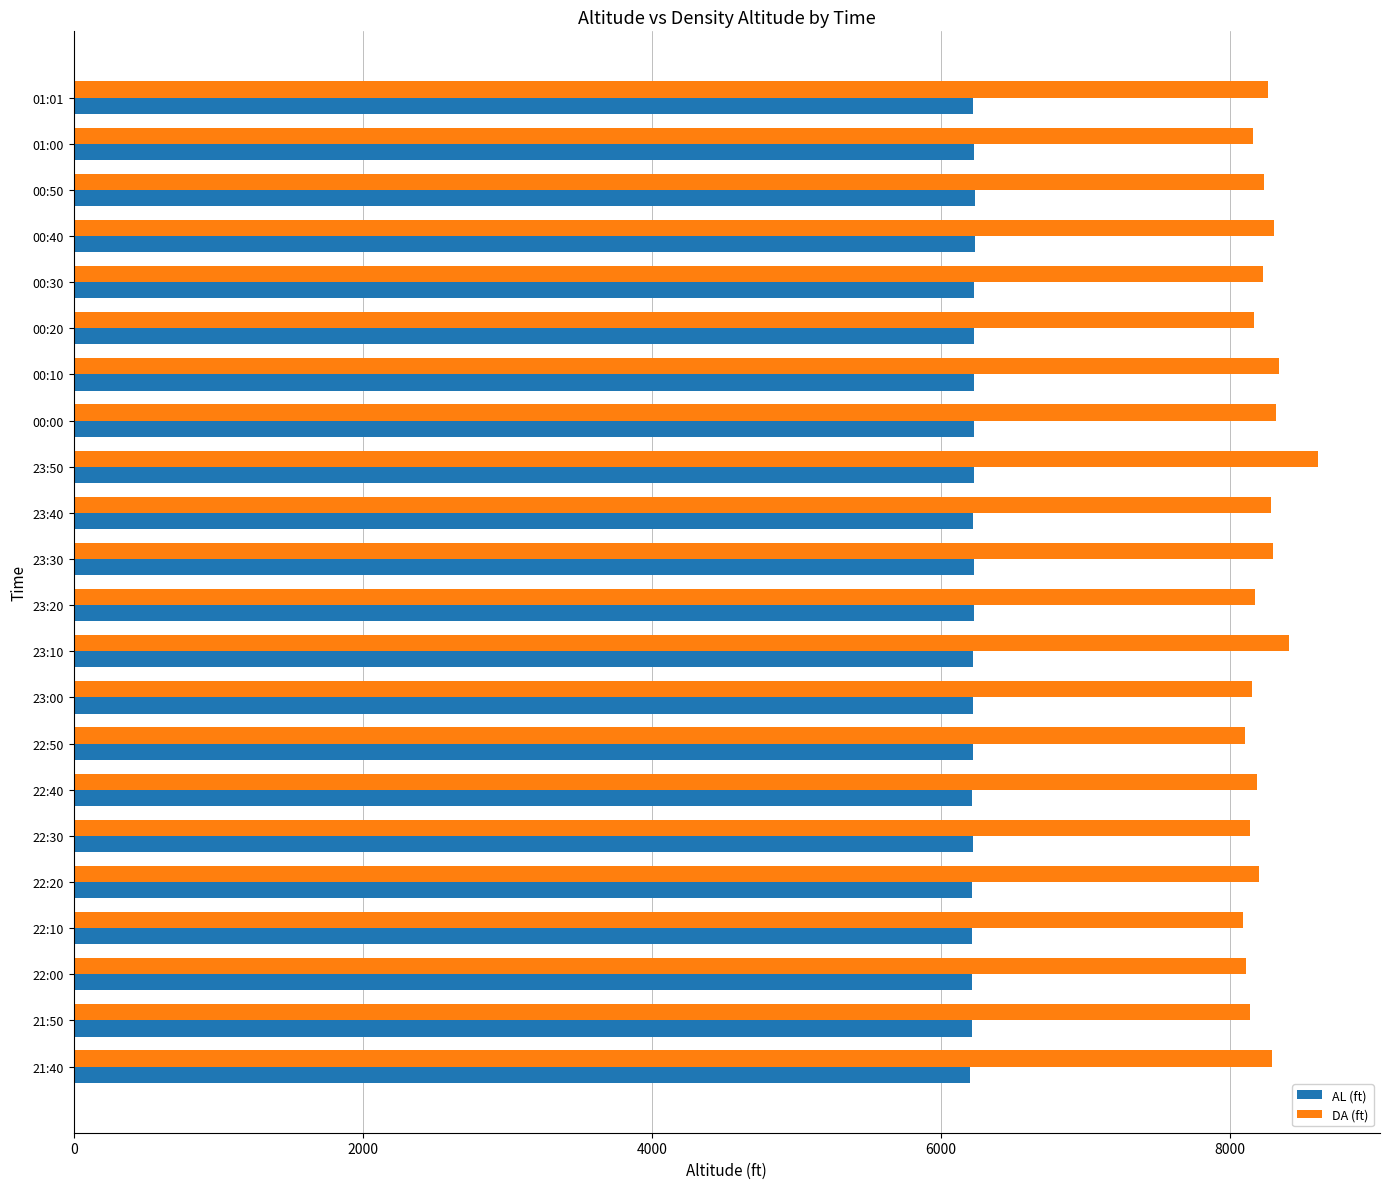

Is it true that AL (ft) equals 6227 at 01:00?

True